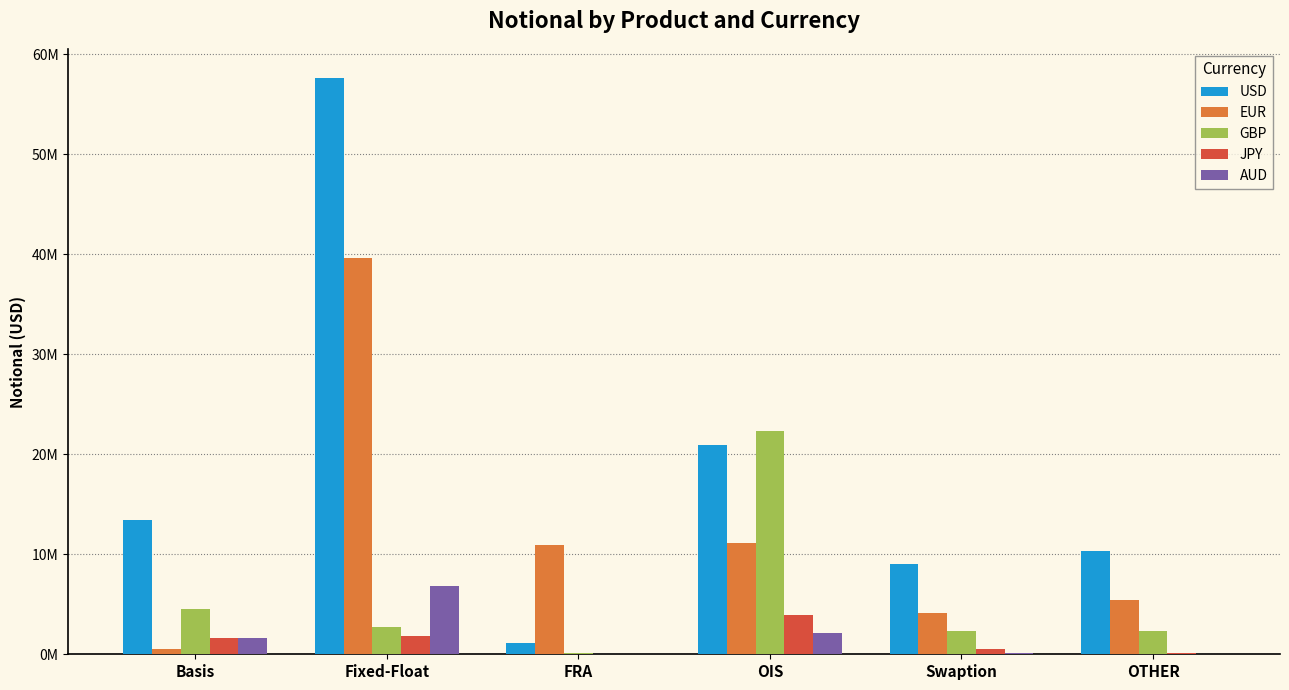

At how many categories does at least one series exceed 39302605?

1